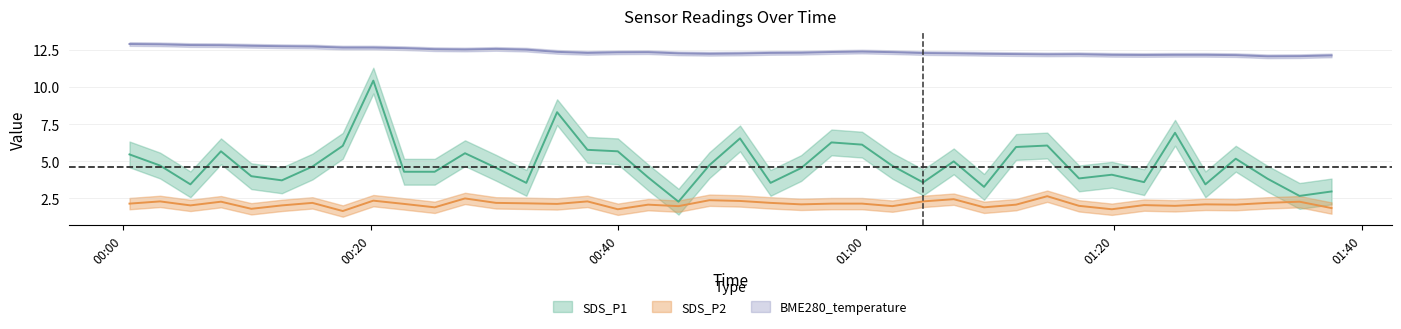

How many lines are shown in the chart?

3